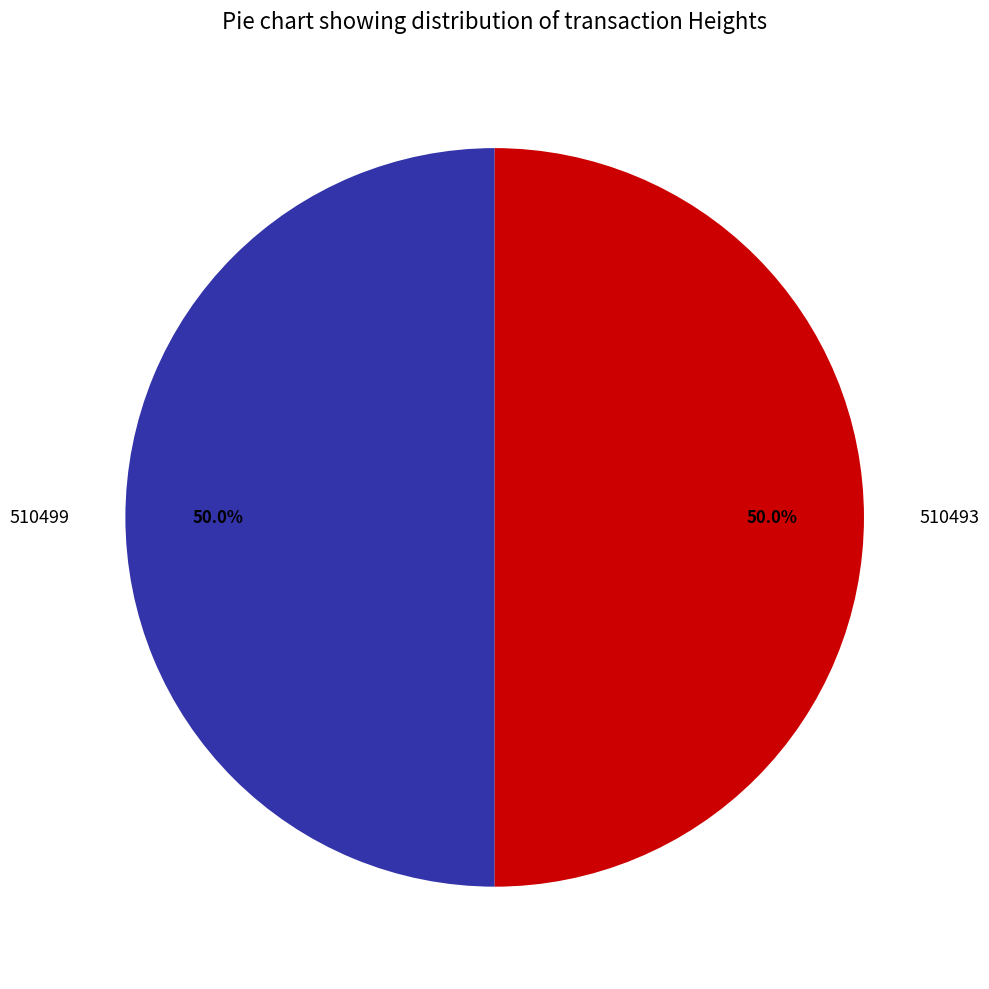

Approximately how many times larger is the value at 510493 compared to 510499?

1.0